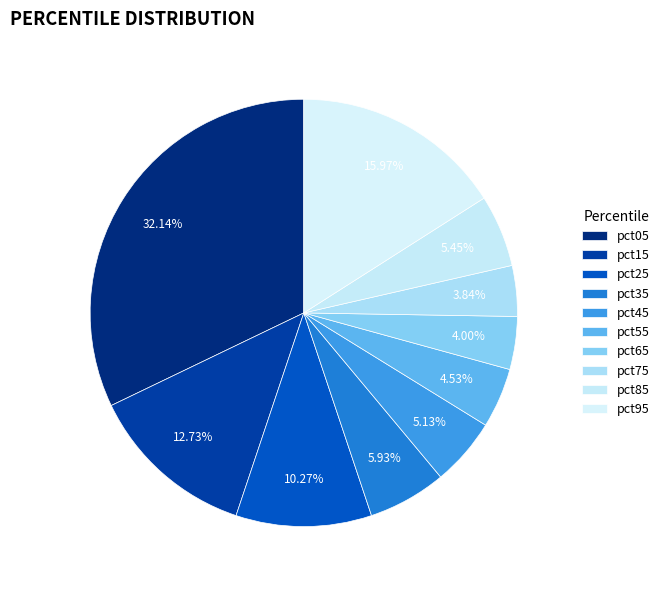

Which category has the smallest portion of the pie?

pct75